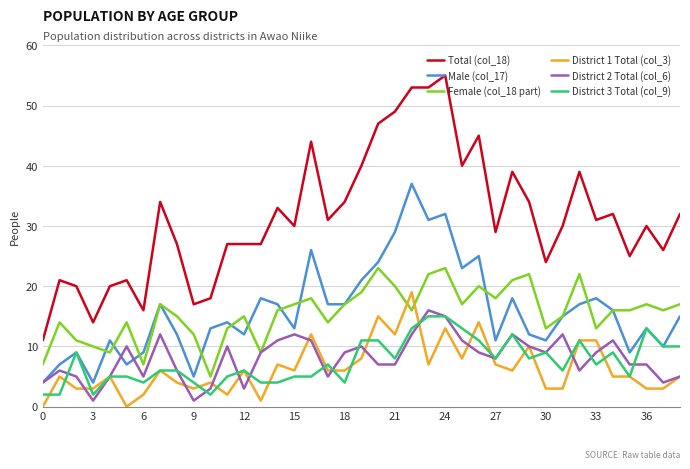

True or false: Male (col_17) has more than 0 points higher than both neighbors.

True